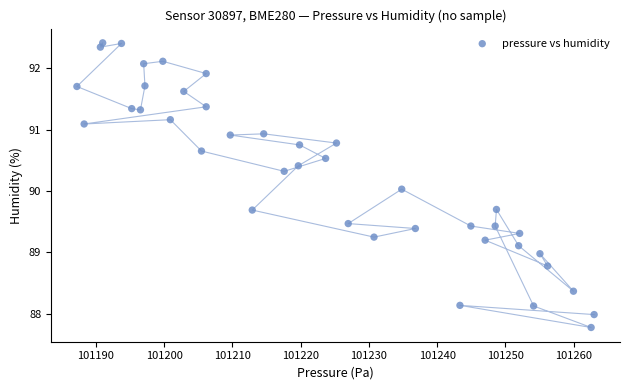

What is the range of X values (max minus min)?

75.8